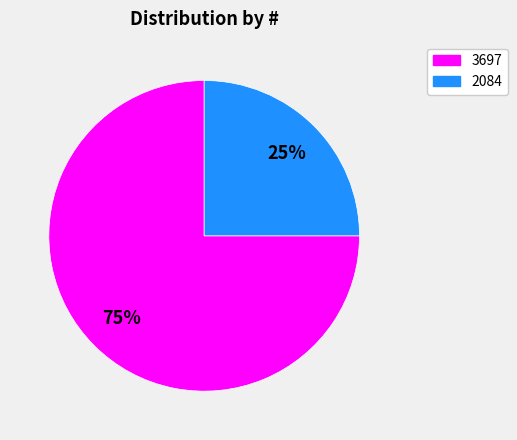

Is there any slice that represents more than half of the pie?

Yes